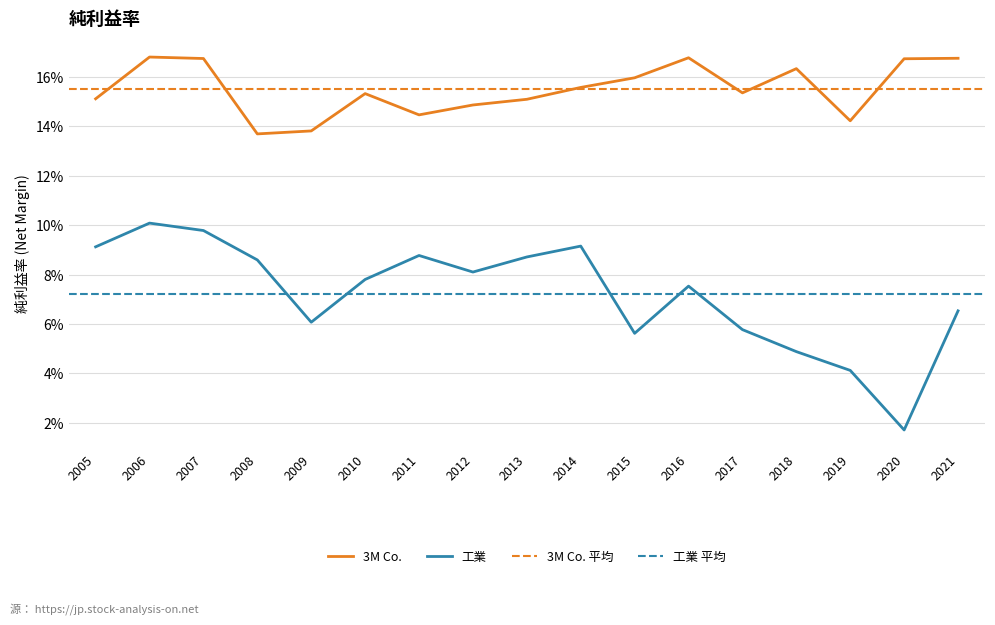

How many interior local peaks does the 工業 series have?

4